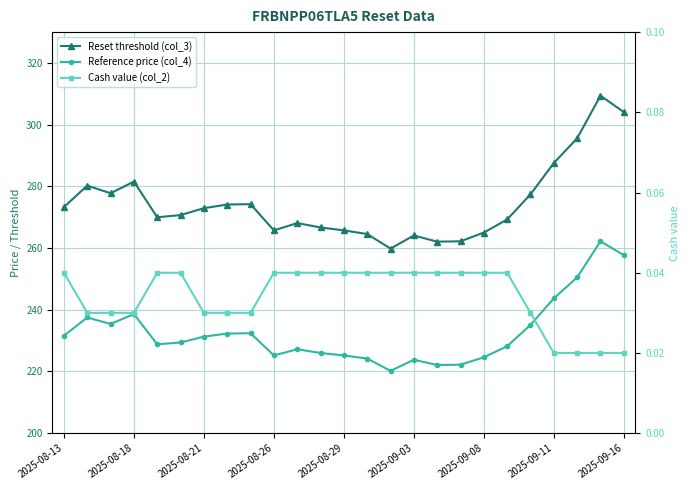

Between 10 and 17, which is larger?

10